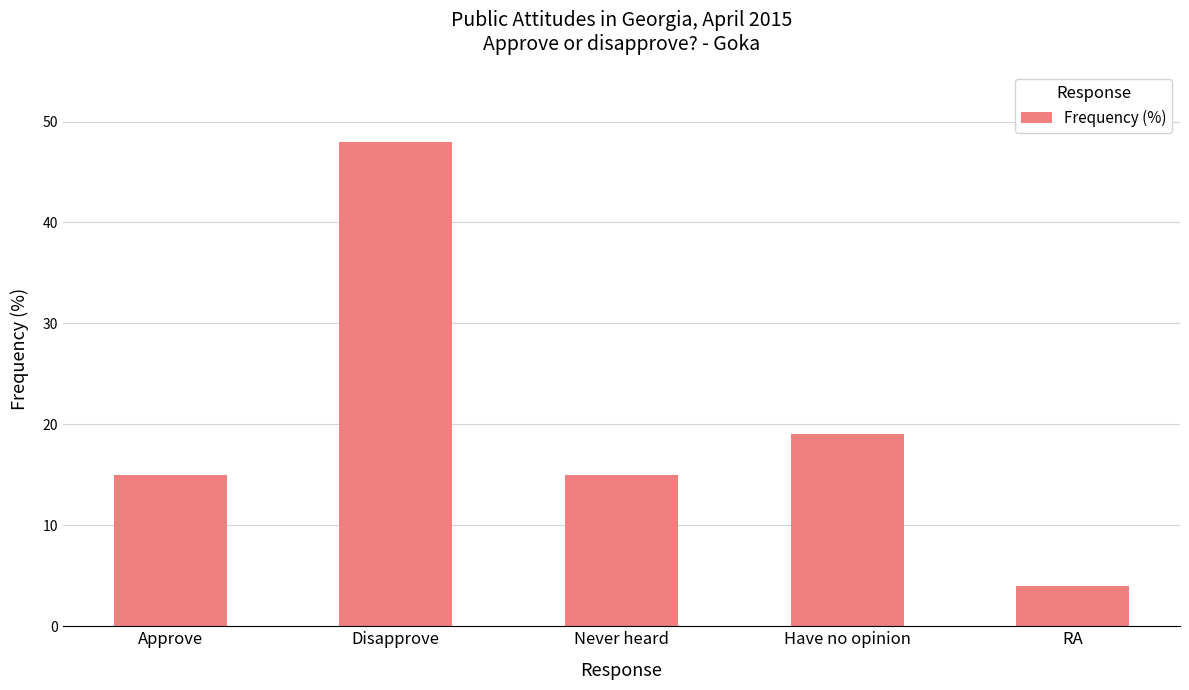

How many distinct data groups are displayed?

1